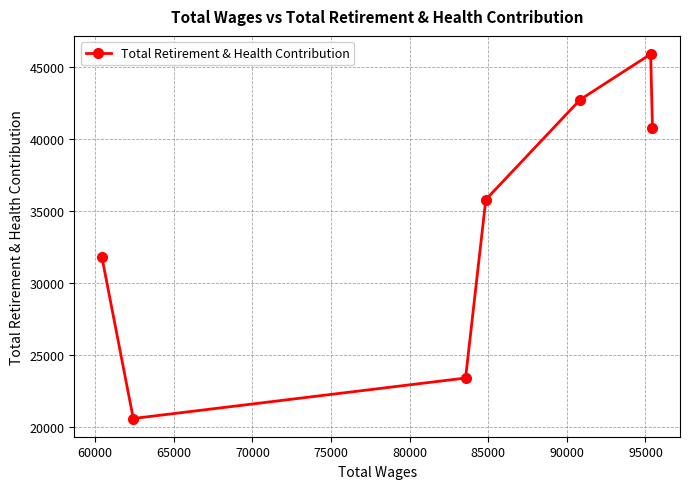

What is the value of the 2nd point from the left?

20562